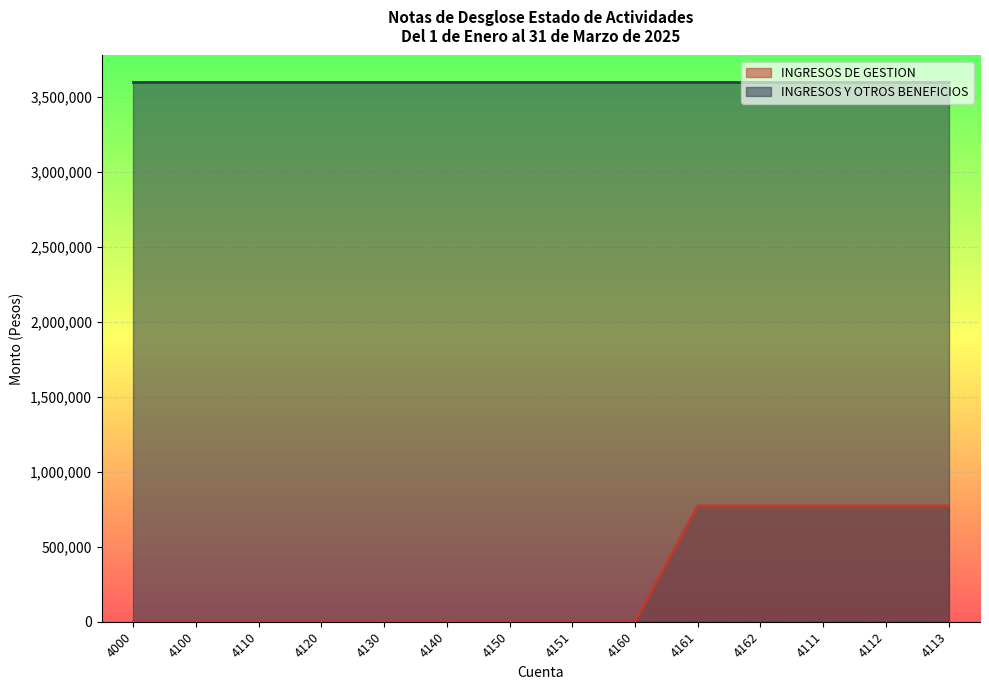

What is the label of the 6th point from the right?

4160